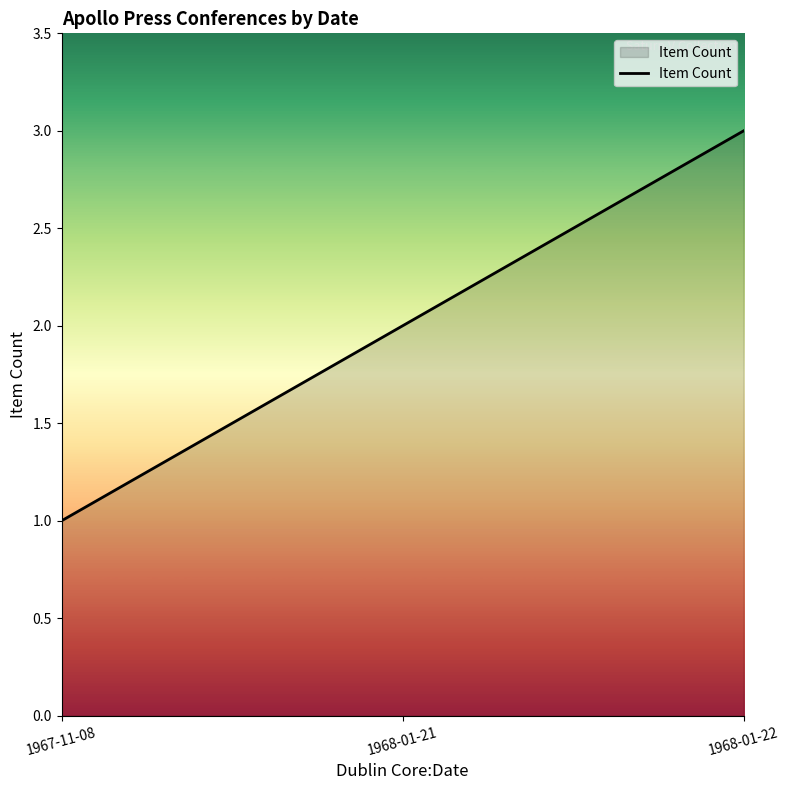

Reading right to left, what are all the values shown in this chart?

3	2	1